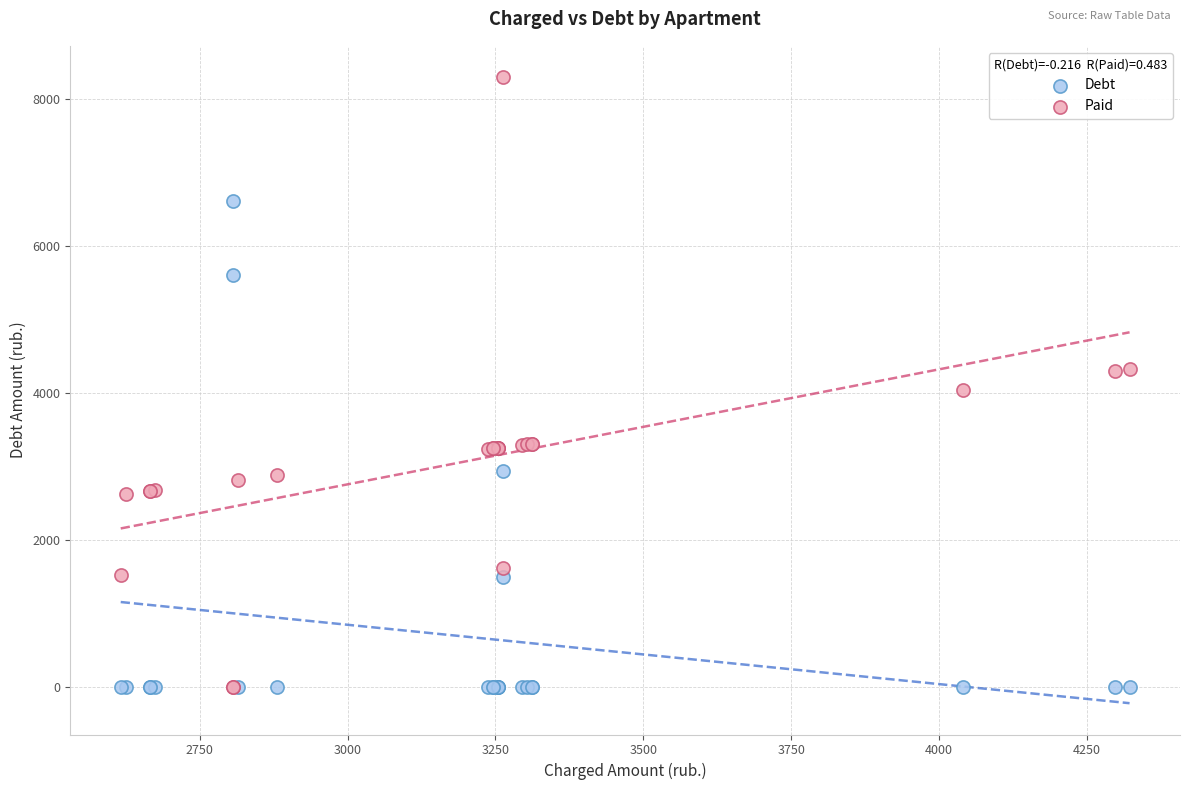

What are all the series names shown in the legend?

Debt, Paid